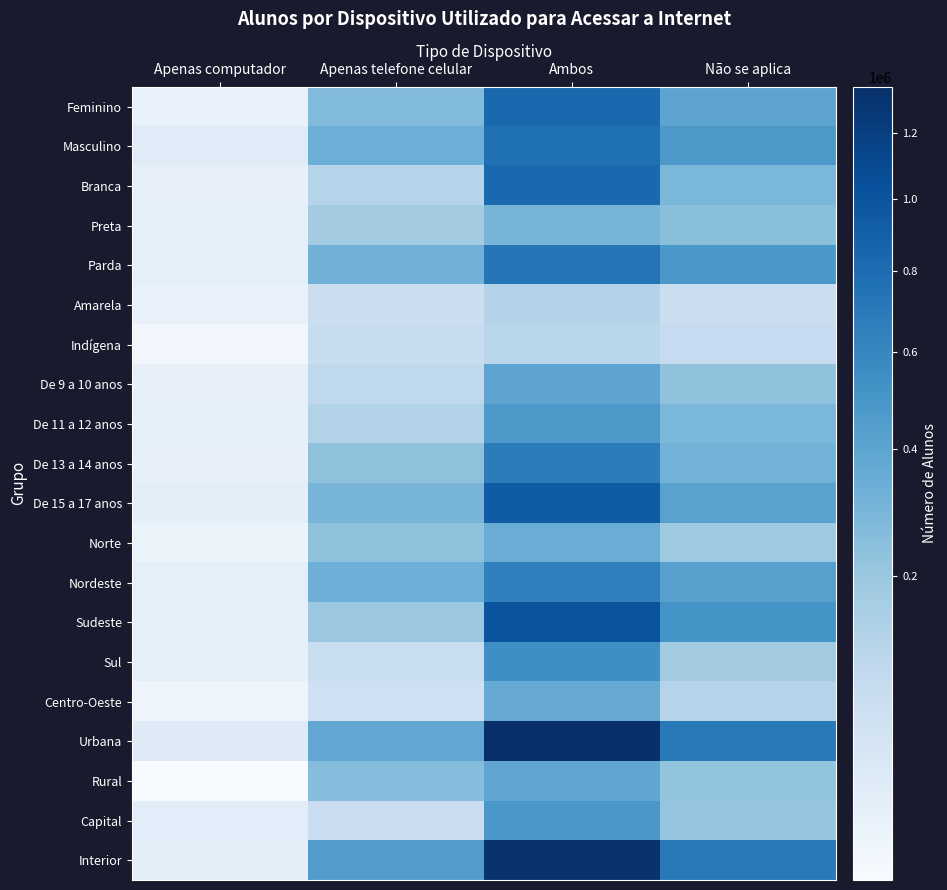

What is the total value across all series at Apenas telefone celular?

4175888